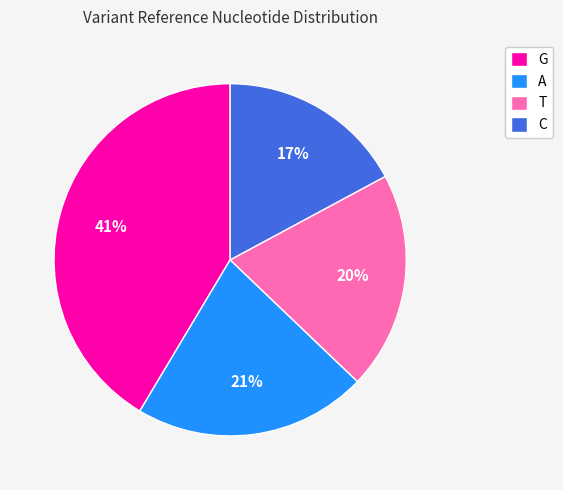

Which category has the biggest portion of the pie?

G